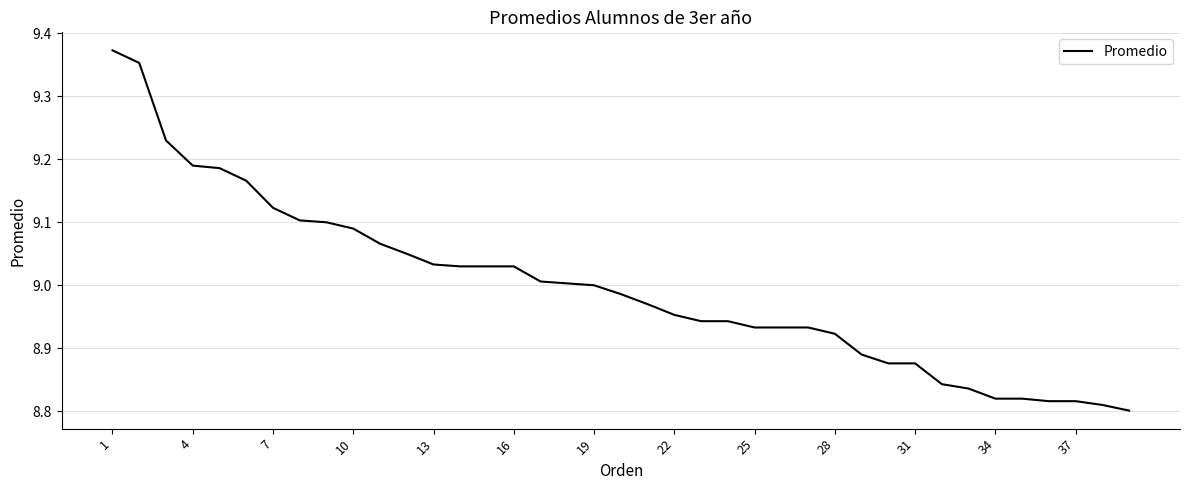

What is the difference between the maximum and minimum values?

0.6